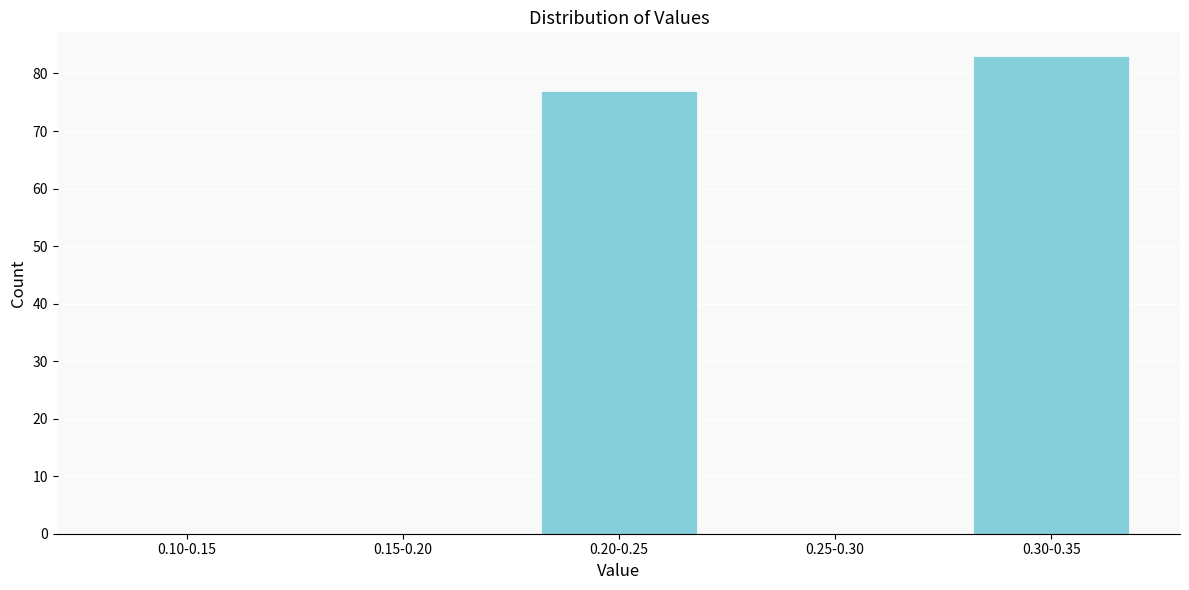

Reading left to right, list all the values displayed in this chart.

0.10-0.15=0	0.15-0.20=0	0.20-0.25=77	0.25-0.30=0	0.30-0.35=83